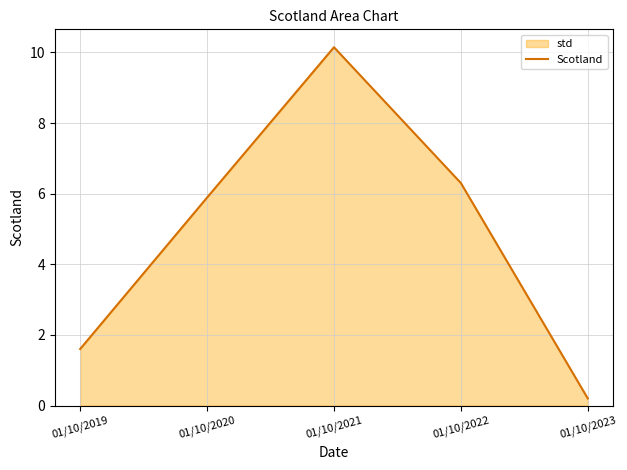

True or false: there are more than 2 points higher than both neighbors.

False